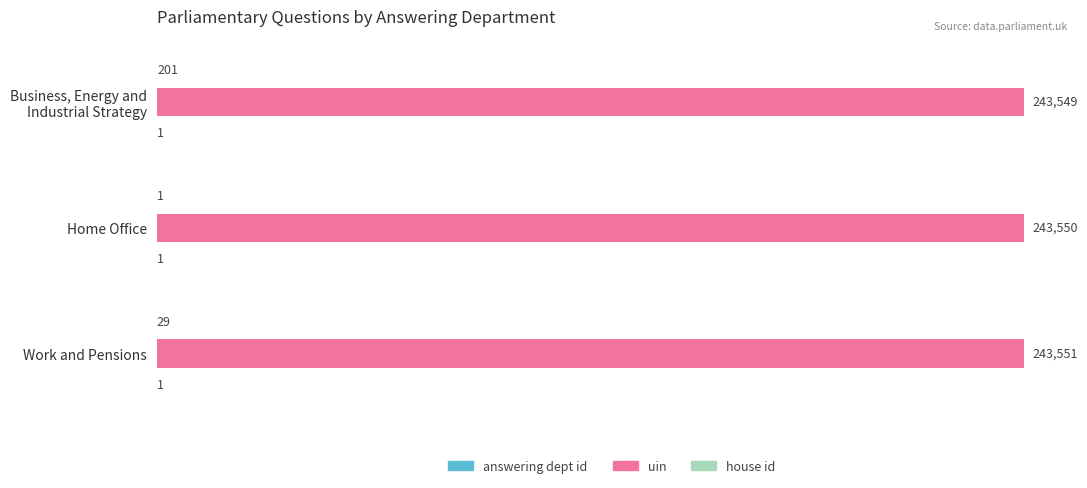

How many data points does each series have?

3